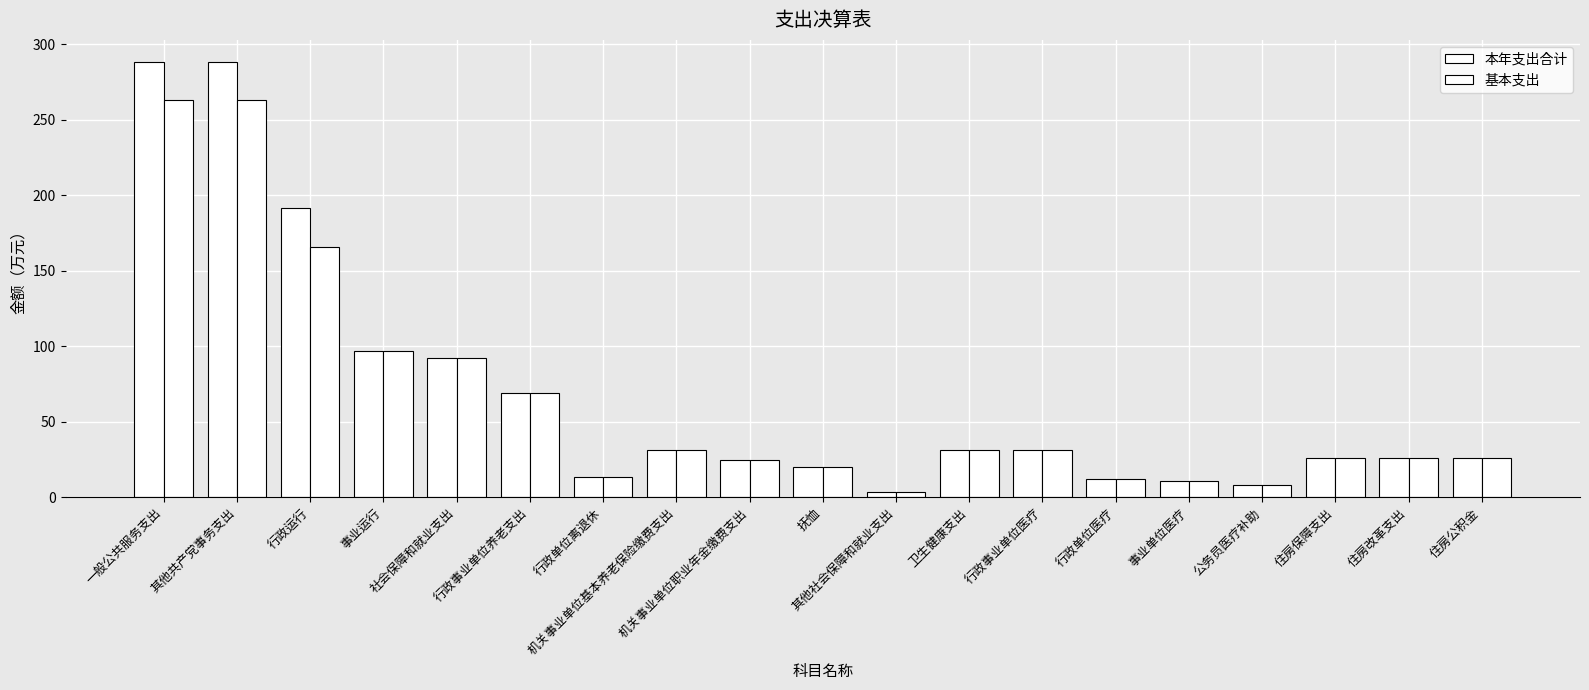

Reading right to left, list all the values displayed in this chart.

本年支出合计: 25.6	25.6	25.6	8.1	10.6	11.9	30.9	30.9	3.2	20.0	24.9	30.9	13.1	68.9	92.1	97.1	191.3	288.4	288.4
基本支出: 25.6	25.6	25.6	8.1	10.6	11.9	30.9	30.9	3.2	20.0	24.9	30.9	13.1	68.9	92.1	97.1	165.6	262.7	262.7